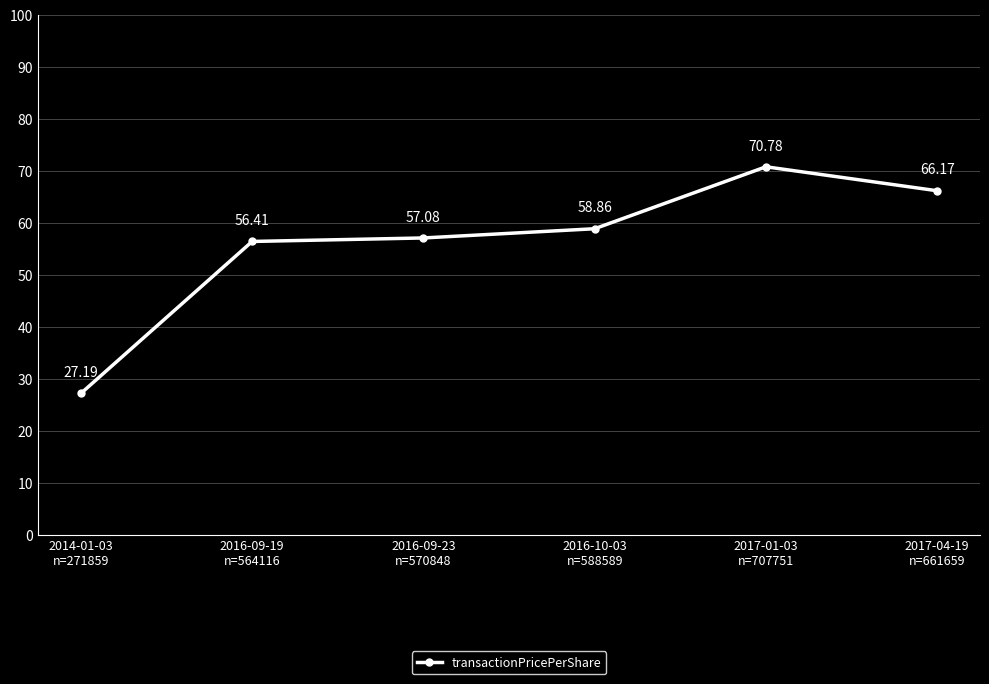

The chart shows a value of 88.7 at 2017-04-19
n=661659. True or false?

False